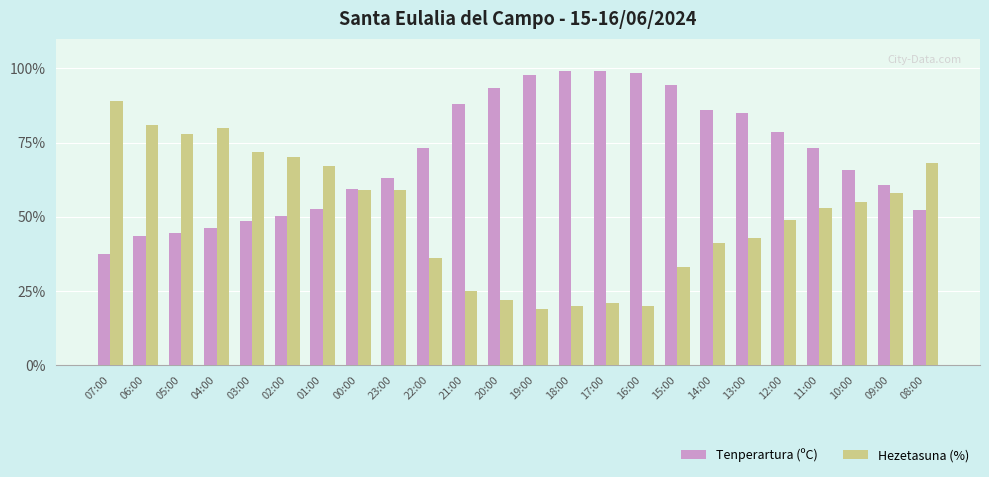

What are all the series names shown in the legend?

Tenperartura (ºC), Hezetasuna (%)